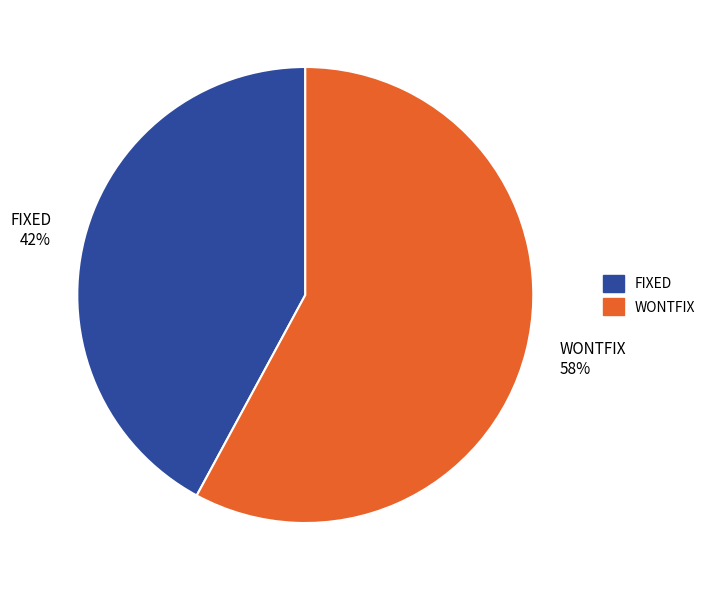

Combined, do WONTFIX and FIXED account for over 50%?

Yes